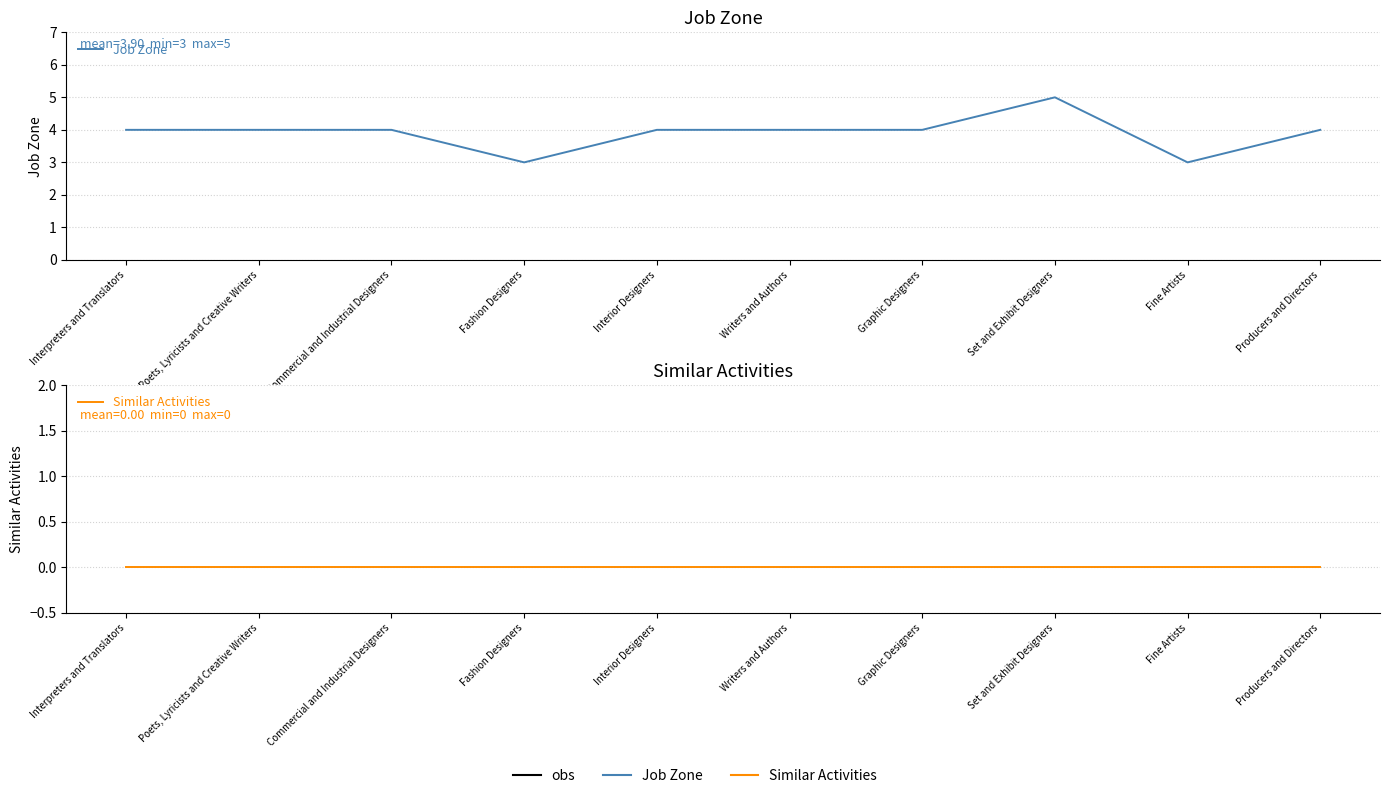

What are all the series names shown in the legend?

Job Zone, Similar Activities